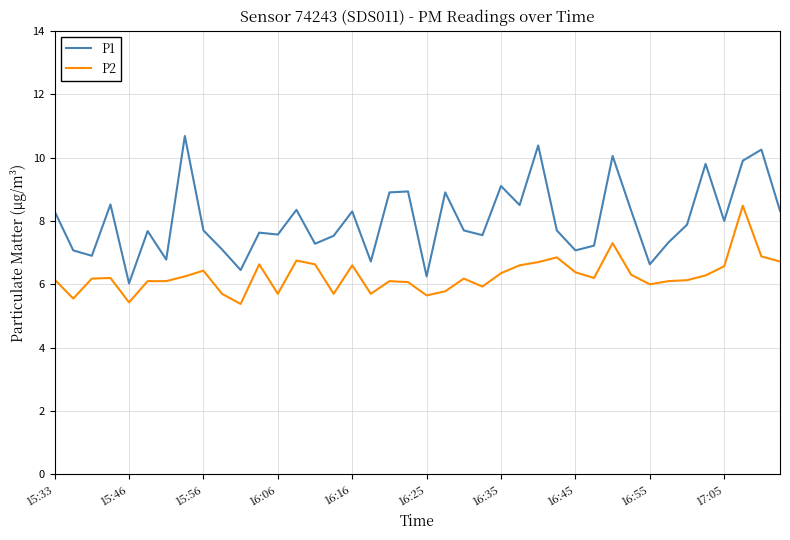

Which series has the largest range (max minus min)?

P1